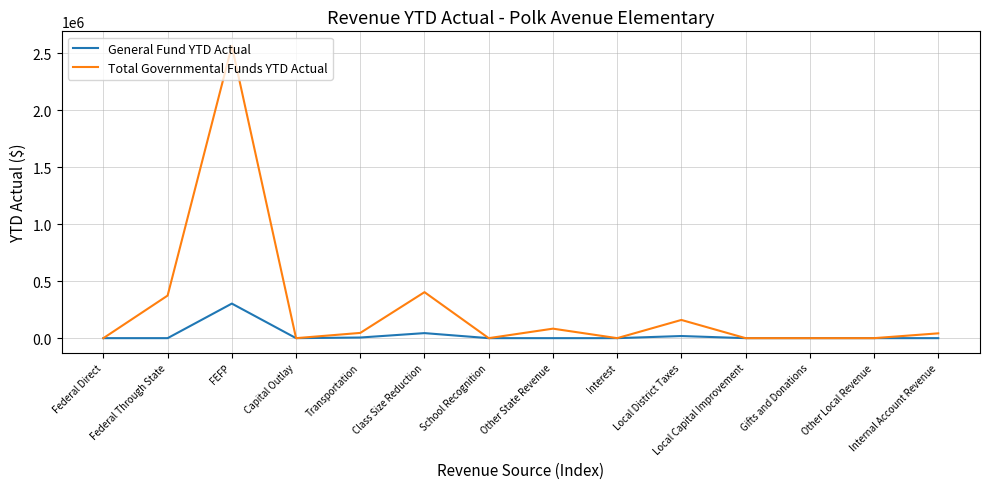

What is the spread (max minus min) of values at Federal Through State?

373894.2